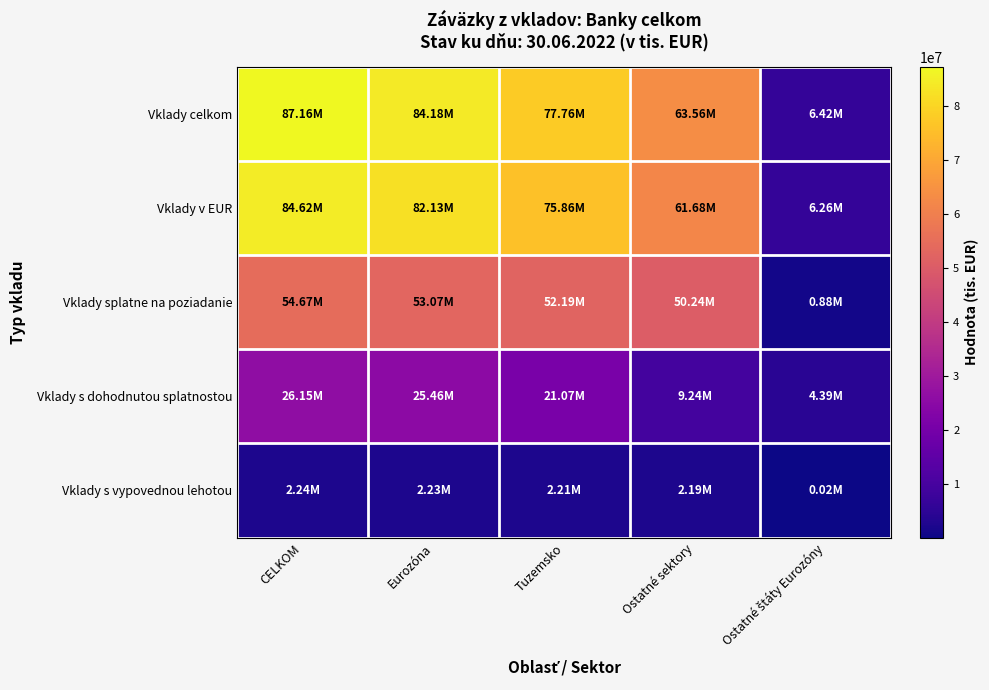

What is the maximum value shown in the chart?

87161591